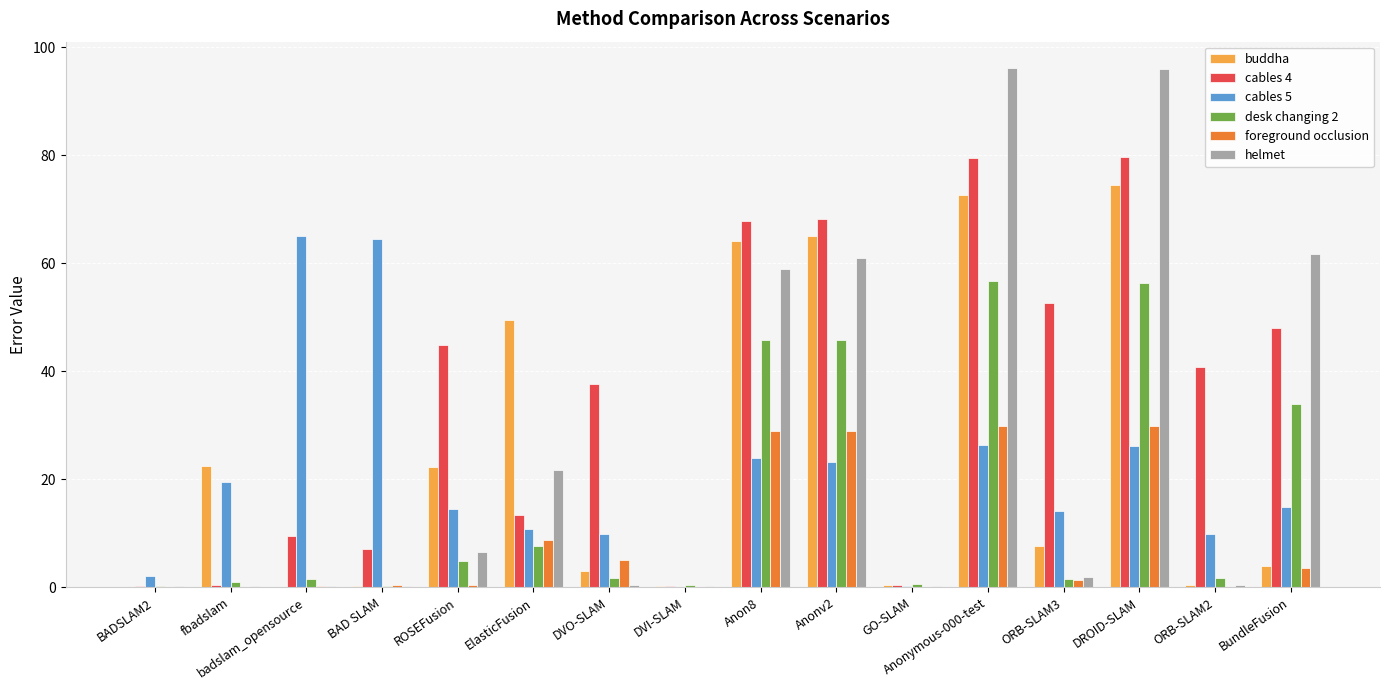

What are all the series names shown in the legend?

buddha, cables 4, cables 5, desk changing 2, foreground occlusion, helmet